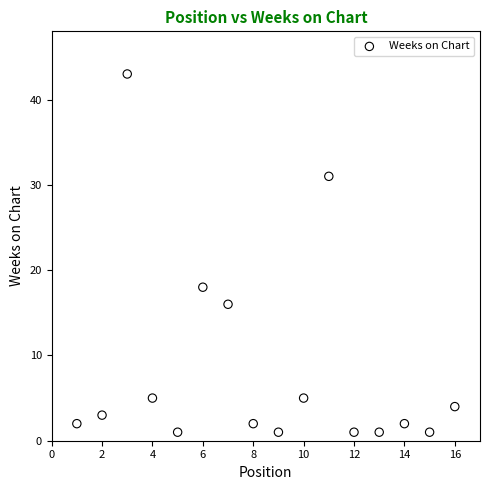

What is the range of Y values (max minus min)?

42